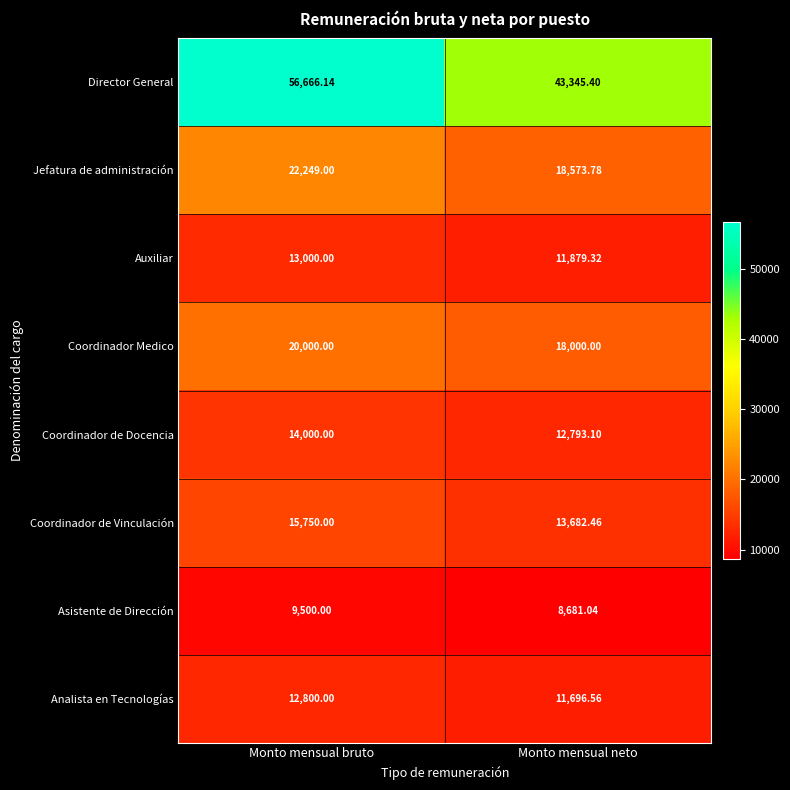

At which category is the sum across all series the highest?

Monto mensual bruto